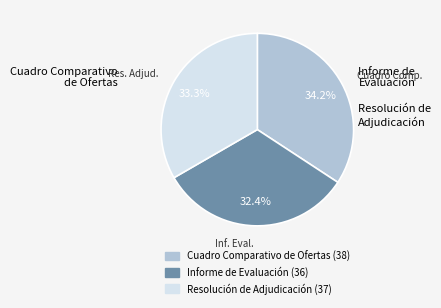

Does Cuadro Comparativo de Ofertas represent more than half of the total?

No